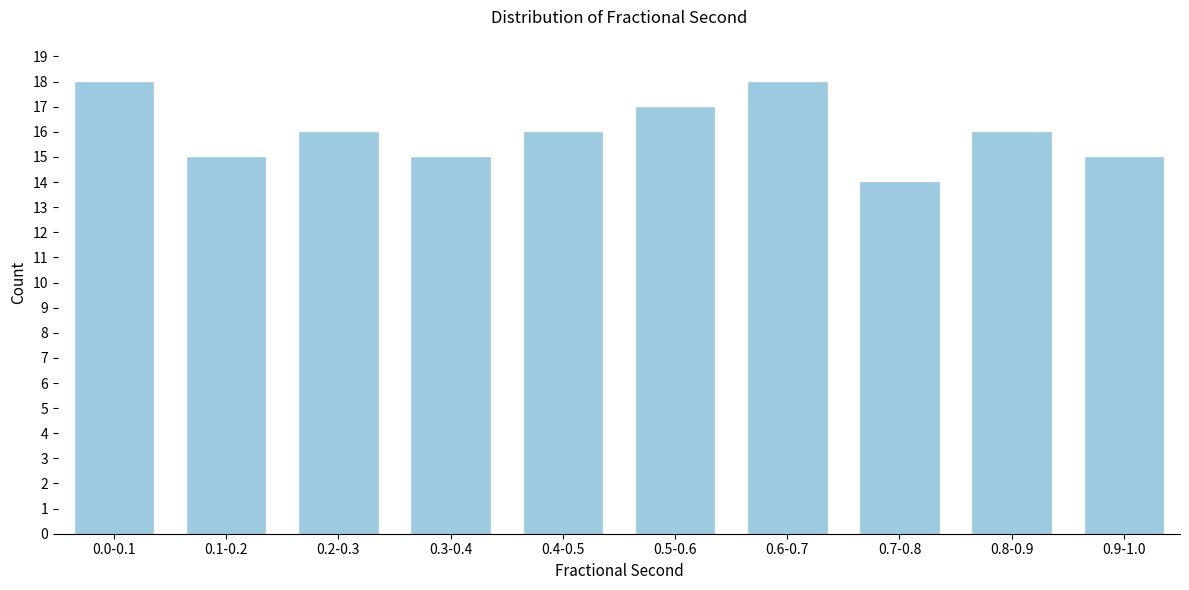

Reading left to right, list all the values displayed in this chart.

18	15	16	15	16	17	18	14	16	15